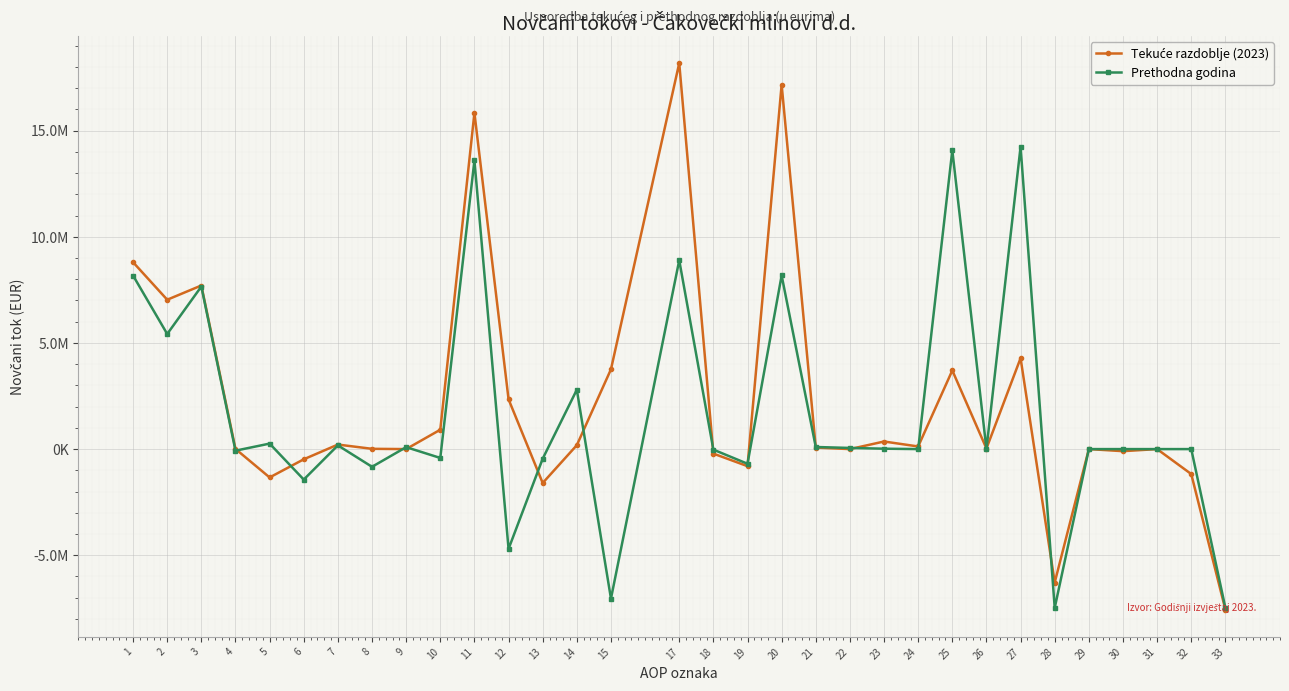

What is the spread (max minus min) of values at 5?

1594475